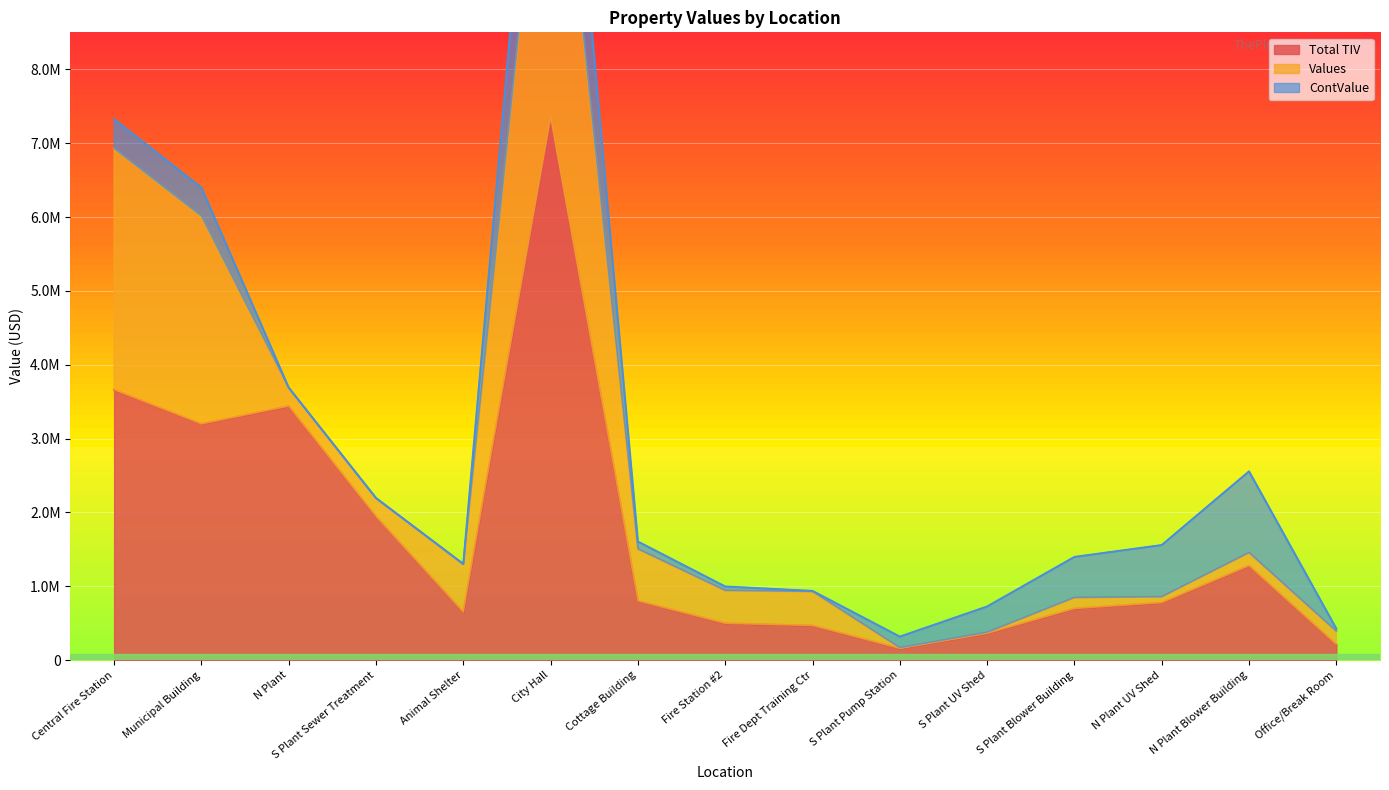

The ContValue series shows -1245640 at Animal Shelter. True or false?

False